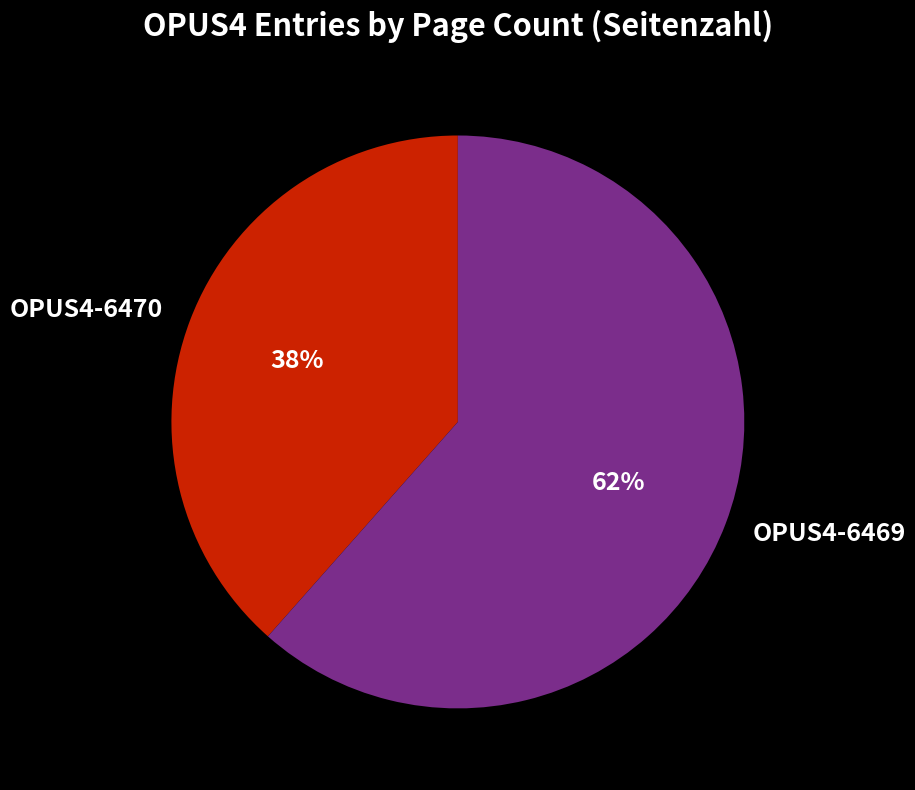

Is the sum of OPUS4-6470 and OPUS4-6469 greater than half?

Yes